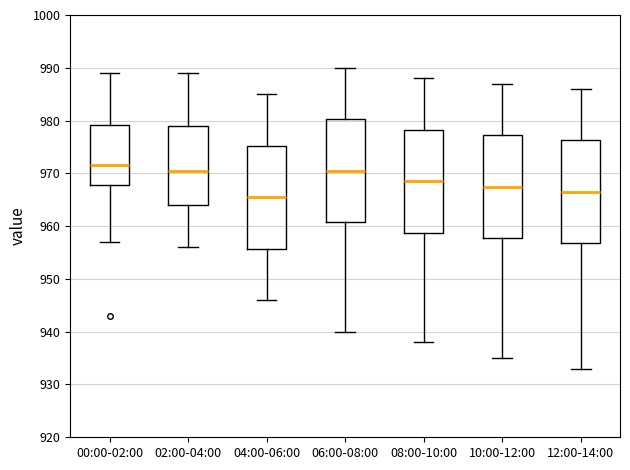

Reading left to right, transcribe this box plot: for each box, give where its median line is, the range the box spans, and where its two whiskers end, as read against the y-axis. The values are not printed on the chart, so give them approximately, as read against the axis.

00:00-02:00: median 972, box 968 to 979, whiskers 957 to 989
02:00-04:00: median 971, box 964 to 979, whiskers 956 to 989
04:00-06:00: median 966, box 956 to 975, whiskers 946 to 985
06:00-08:00: median 971, box 961 to 980, whiskers 940 to 990
08:00-10:00: median 969, box 959 to 978, whiskers 938 to 988
10:00-12:00: median 968, box 958 to 977, whiskers 935 to 987
12:00-14:00: median 967, box 957 to 976, whiskers 933 to 986